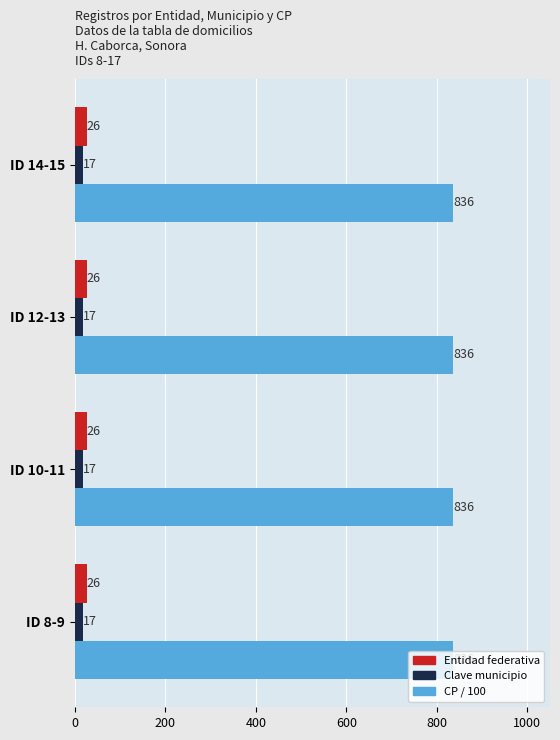

What is the difference between the highest and lowest values at ID 12-13?

819